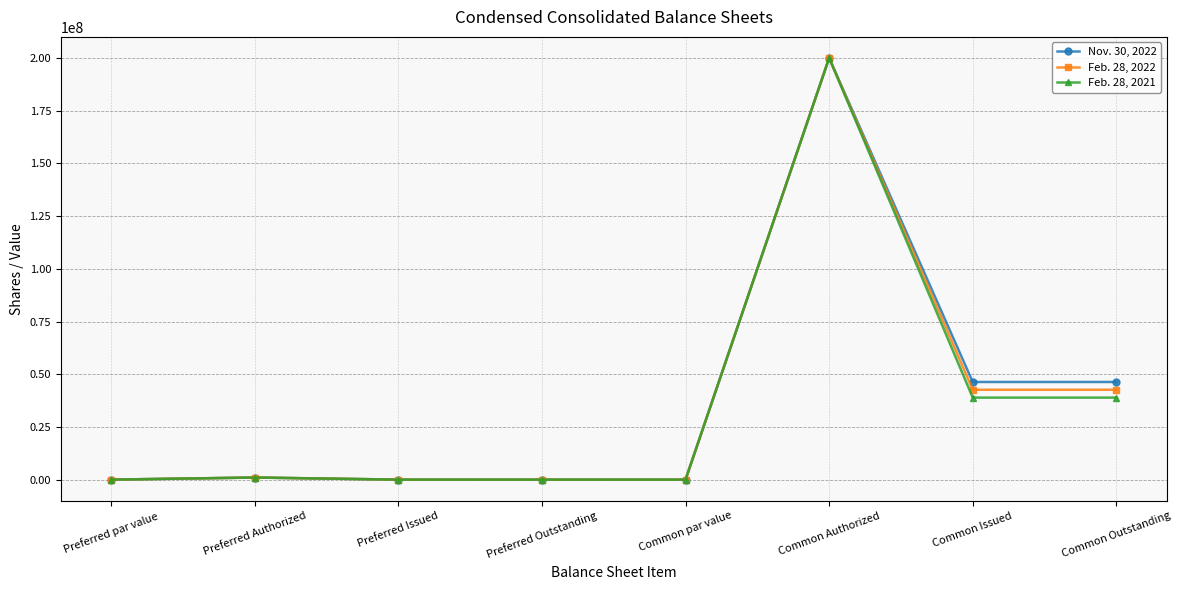

True or false: Feb. 28, 2022 has a value of 0 at Preferred Outstanding.

True